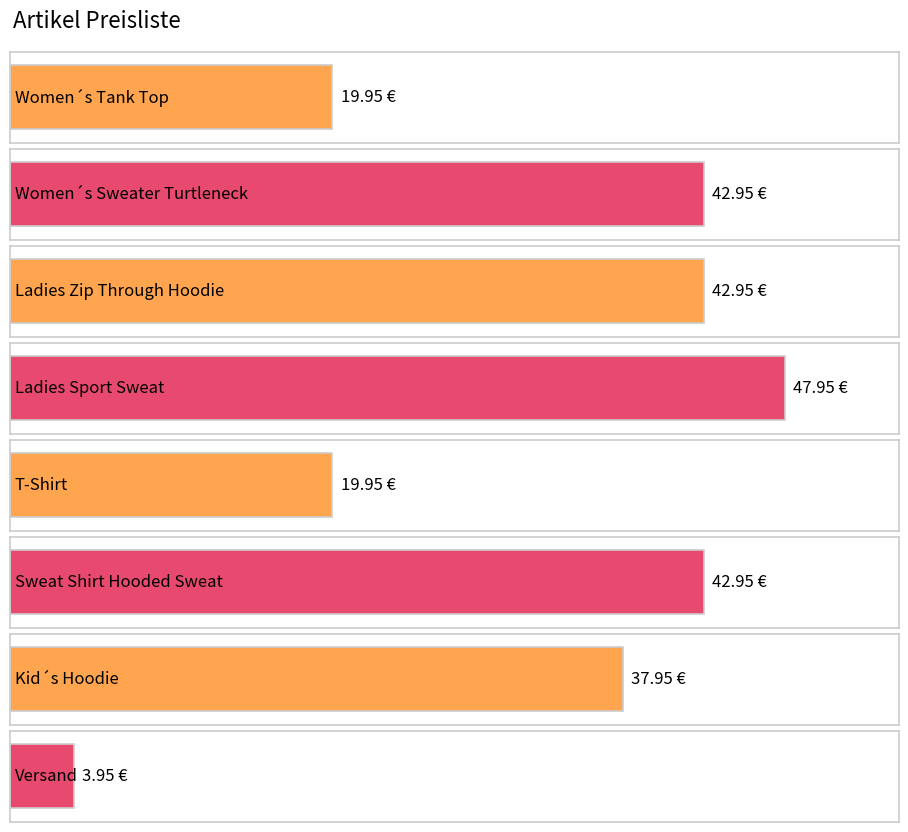

The chart shows a value of 12.5 at Sweat Shirt Hooded Sweat. True or false?

False